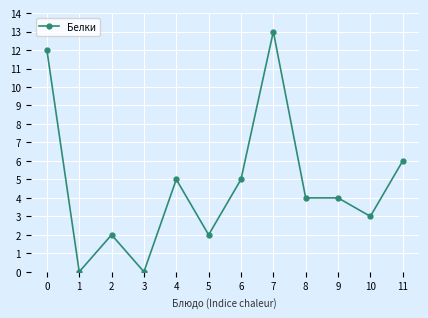

What is the difference between the second highest and second lowest values?

12